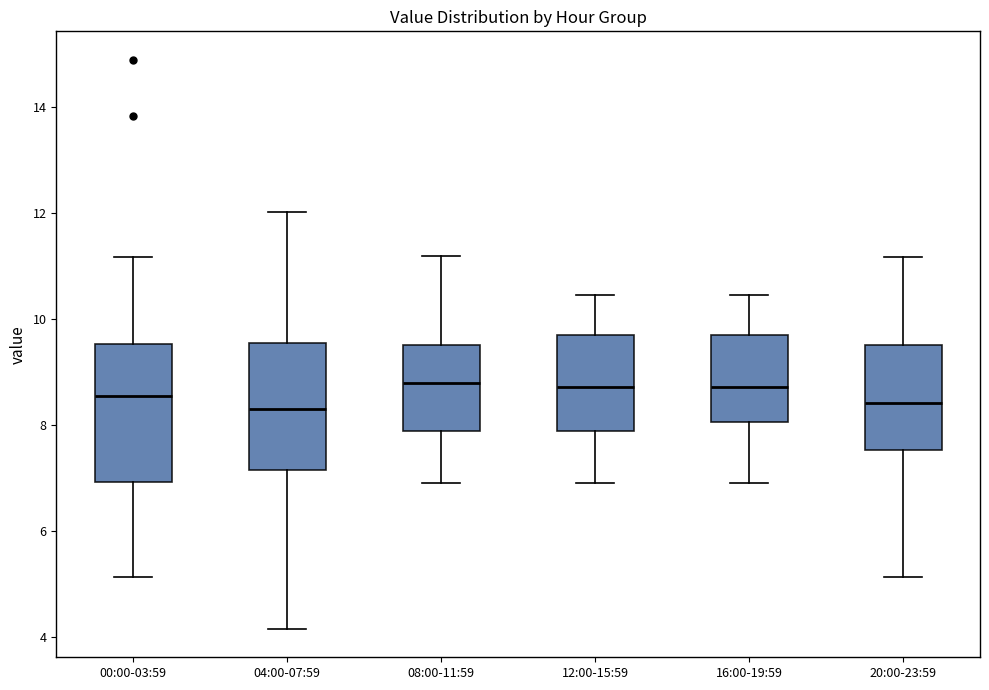

Reading left to right, read every box against the y-axis: the position of its median line, the range the box covers, and the ends of its whiskers. The values are not printed on the chart, so give them approximately, as read against the axis.

00:00-03:59: median 8.6, box 7.0 to 9.6, whiskers 5.2 to 11.2
04:00-07:59: median 8.4, box 7.2 to 9.6, whiskers 4.2 to 12.0
08:00-11:59: median 8.8, box 7.8 to 9.6, whiskers 7.0 to 11.2
12:00-15:59: median 8.8, box 7.8 to 9.6, whiskers 7.0 to 10.4
16:00-19:59: median 8.8, box 8.0 to 9.6, whiskers 7.0 to 10.4
20:00-23:59: median 8.4, box 7.6 to 9.6, whiskers 5.2 to 11.2